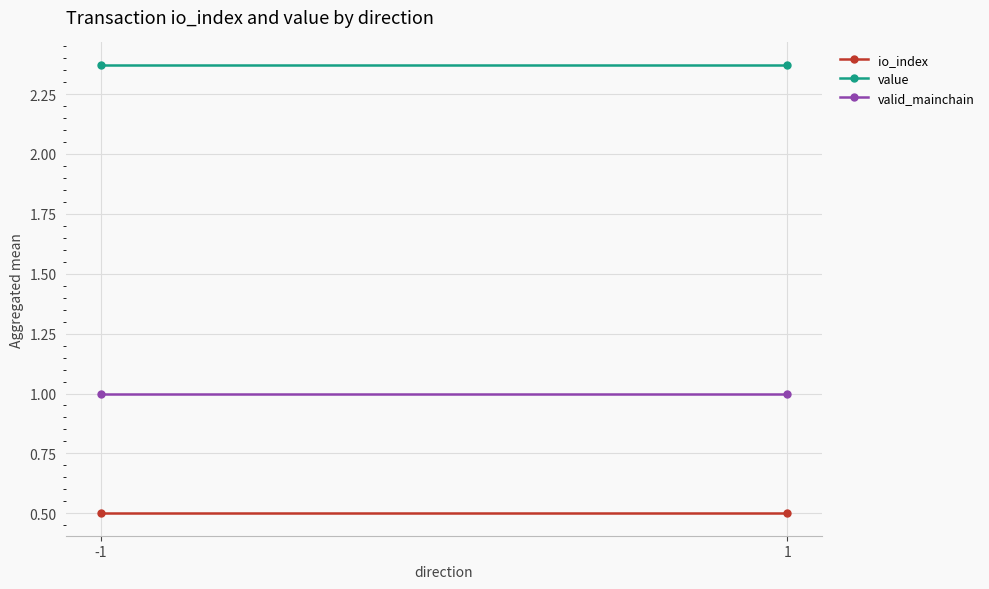

Rank the series by their average value, from lowest to highest.

io_index, valid_mainchain, value